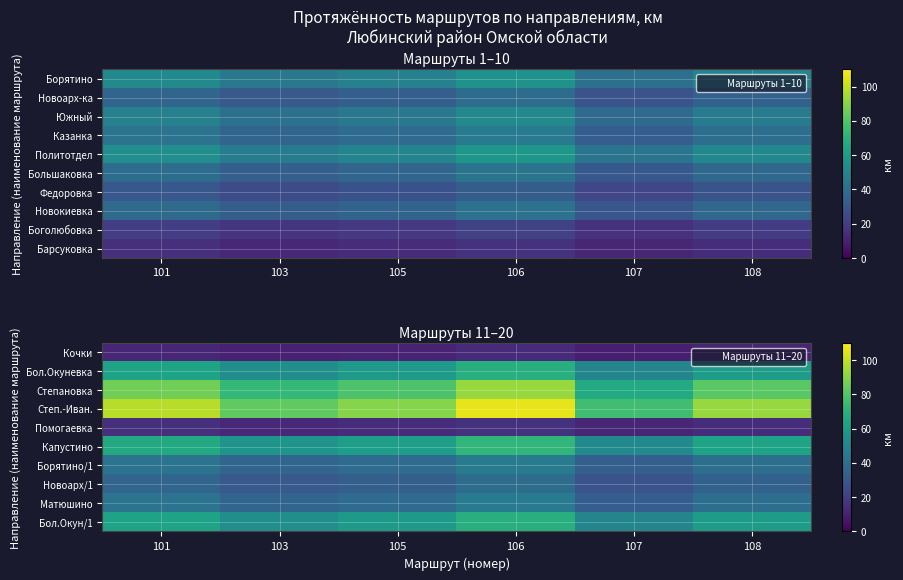

Is it true that Помогаевка equals 18.7 at 107?

False